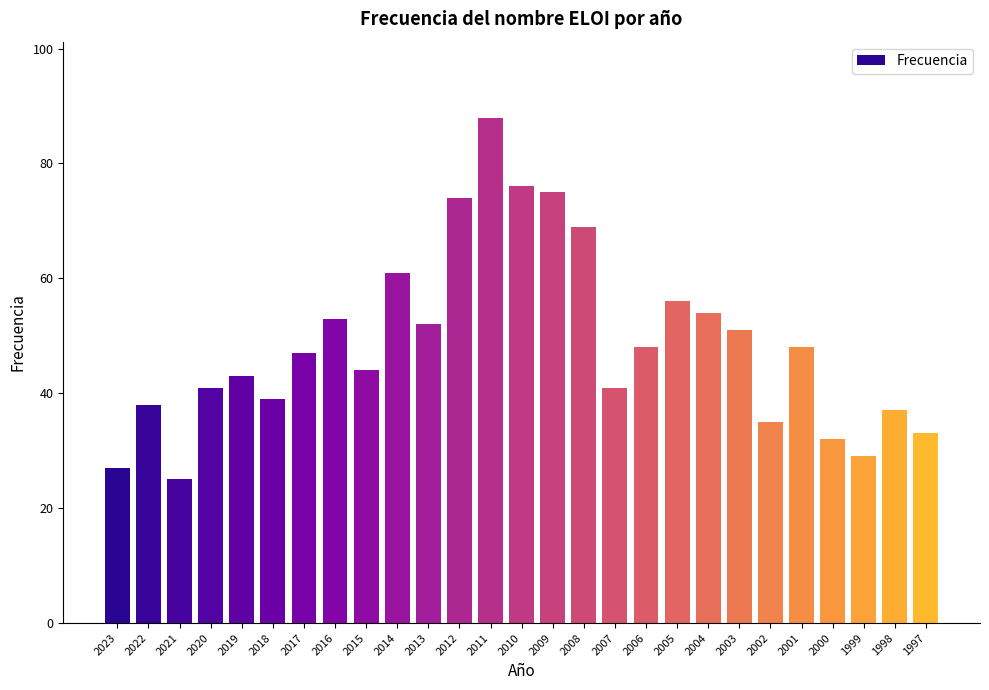

Count the number of categories in the chart.

27